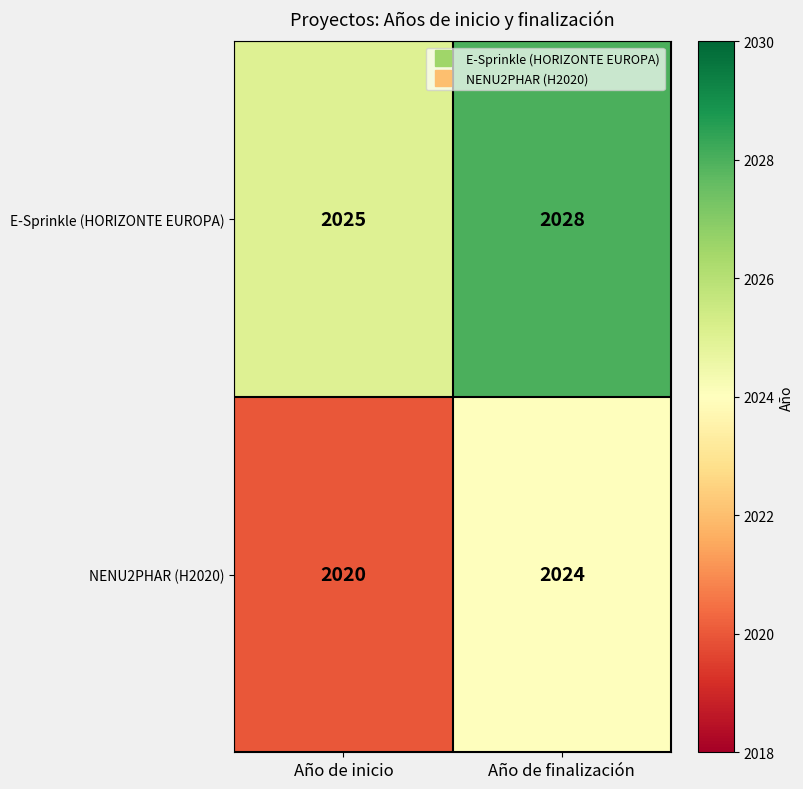

Reading left to right, transcribe all the data shown in this chart.

E-Sprinkle (HORIZONTE EUROPA): 2025	2028
NENU2PHAR (H2020): 2020	2024